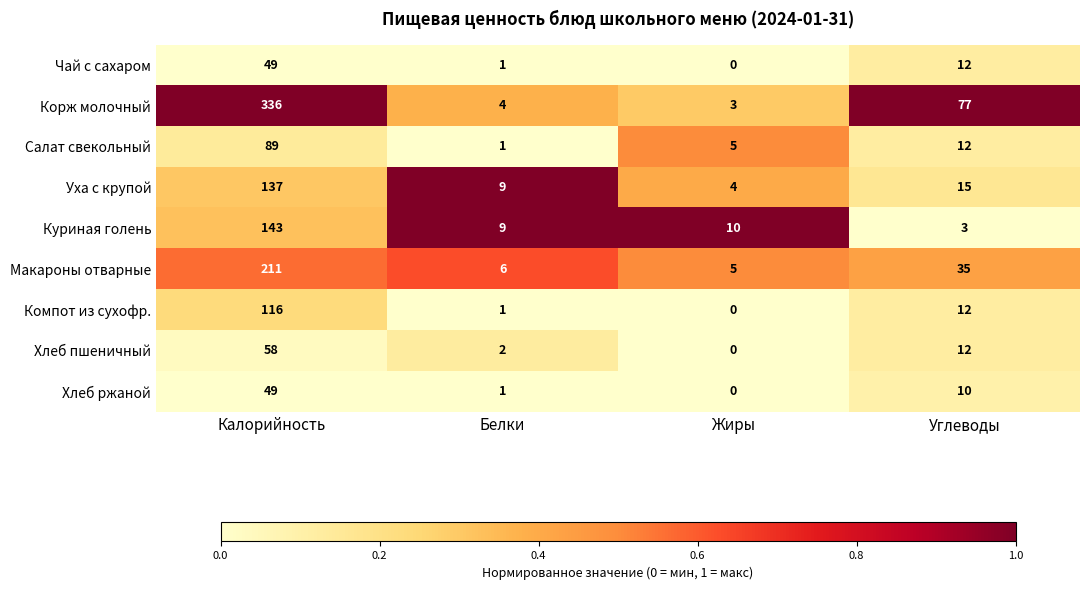

What is the difference between the Салат свекольный values at Углеводы and Жиры?

7